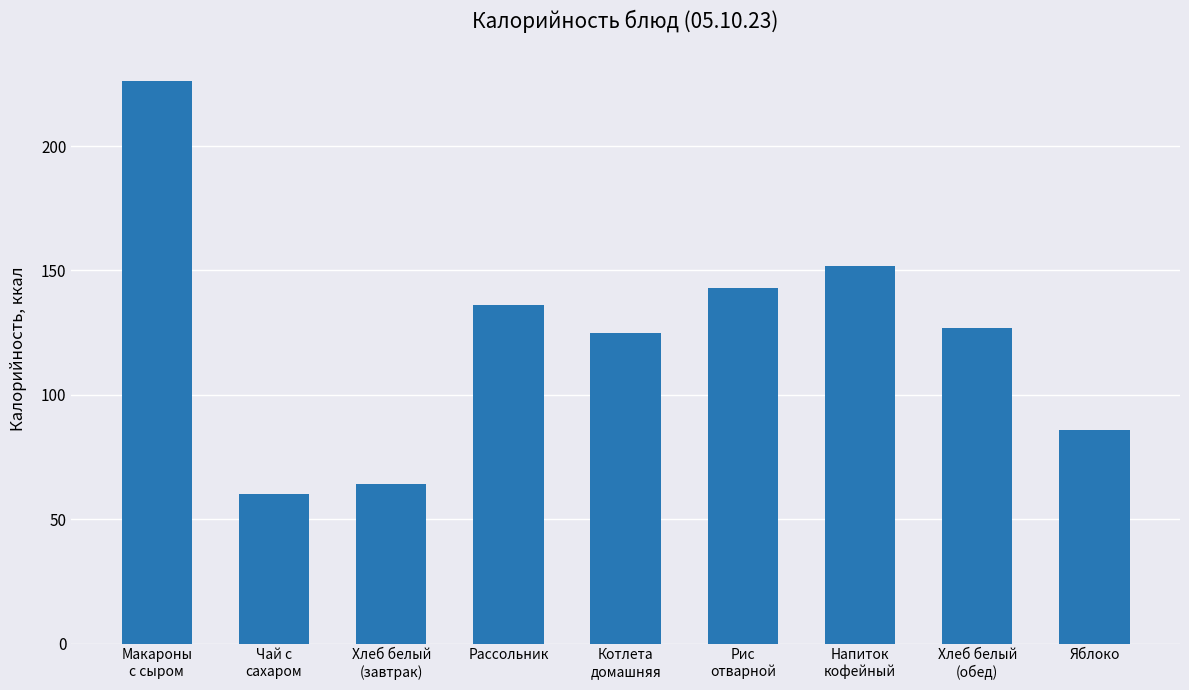

The chart shows a value of 53 at Рассольник. True or false?

False